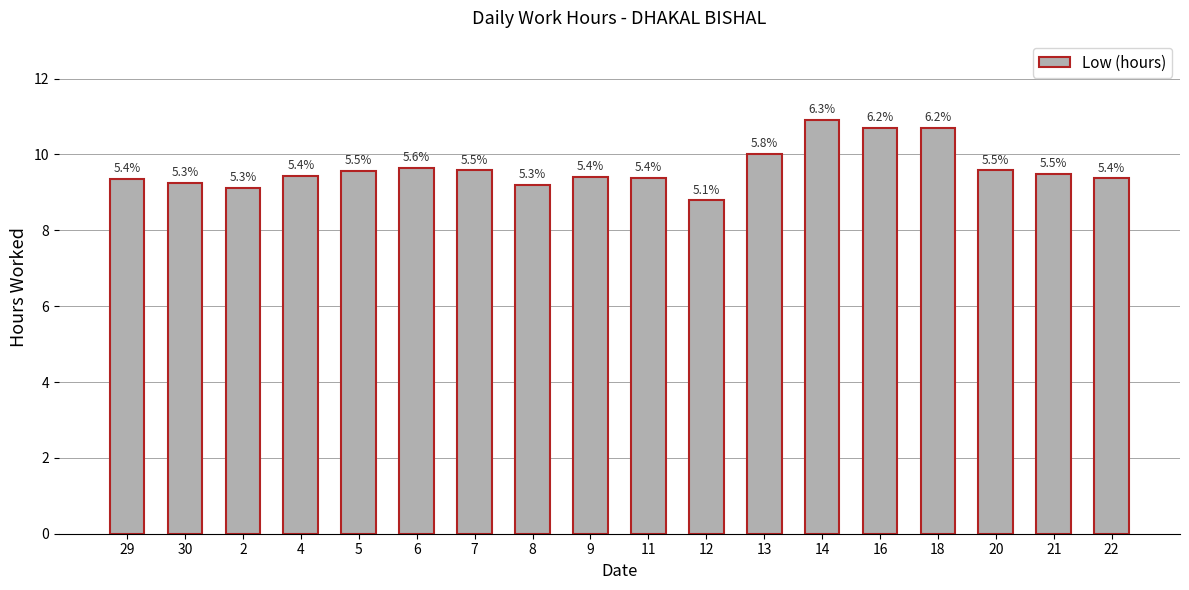

What is the smallest value displayed?

8.8